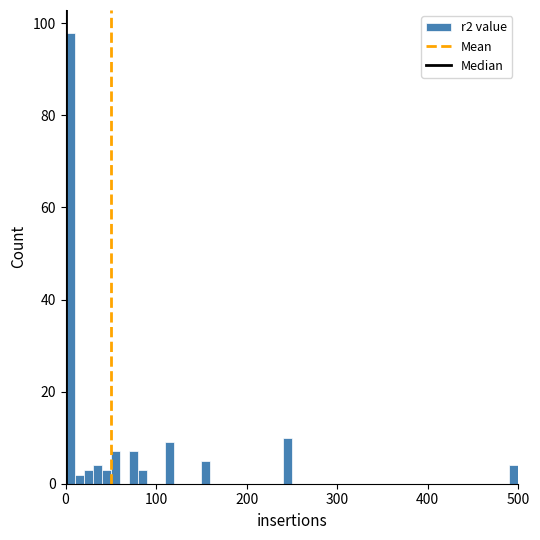

Read against the x-axis, roughly where is the centre of the tallest bar?

10